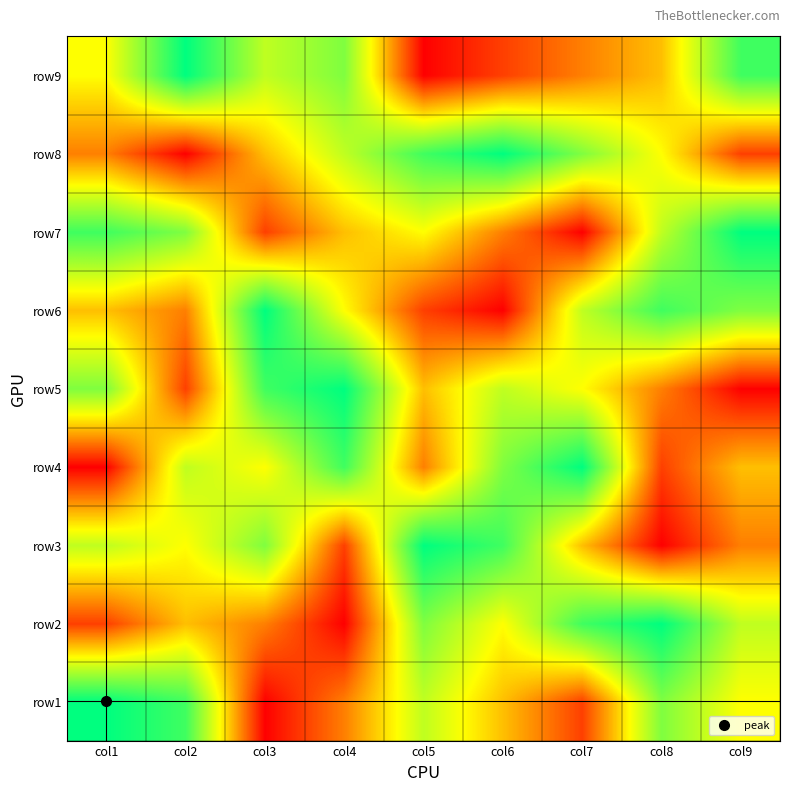

What is the total value across all series at col2?

45